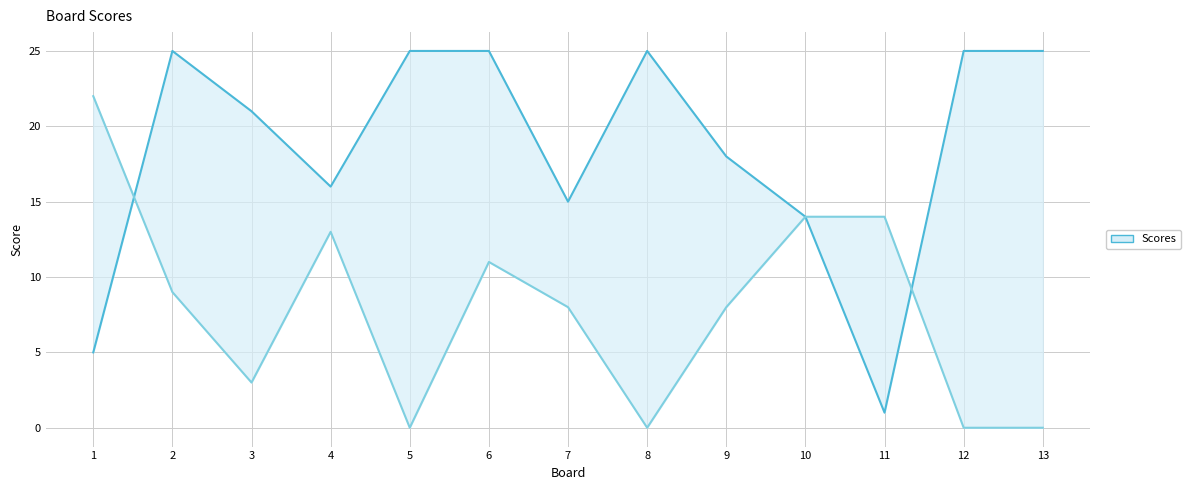

What is the difference between the second highest and second lowest values in the Score 2 series?

14